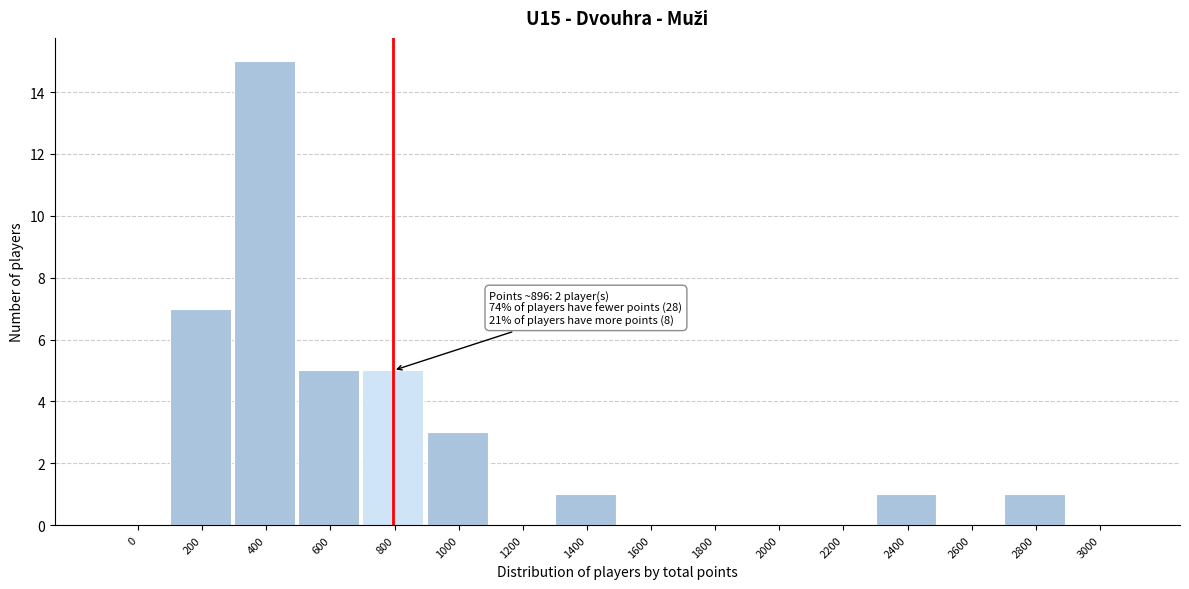

Reading right to left, extract all data points from this chart.

3000=0	2800=1	2600=0	2400=1	2200=0	2000=0	1800=0	1600=0	1400=1	1200=0	1000=3	800=5	600=5	400=15	200=7	0=0